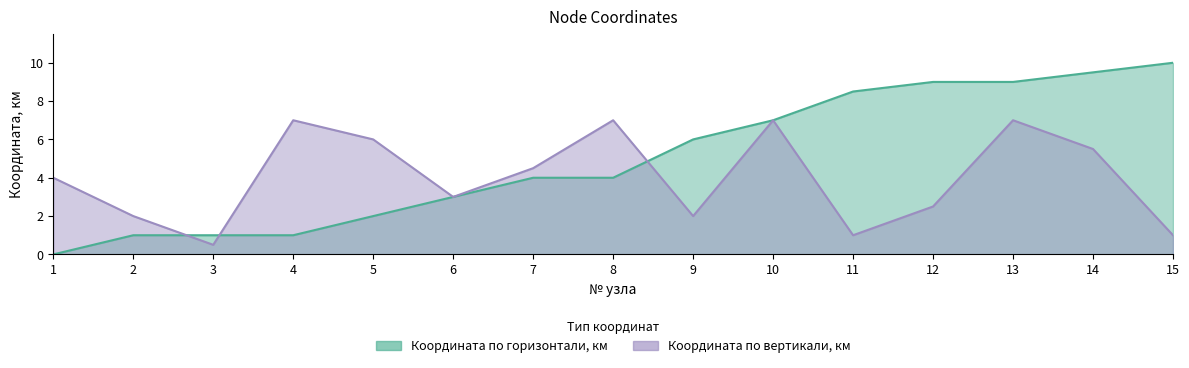

How many interior local peaks does the Координата по вертикали, км series have?

4